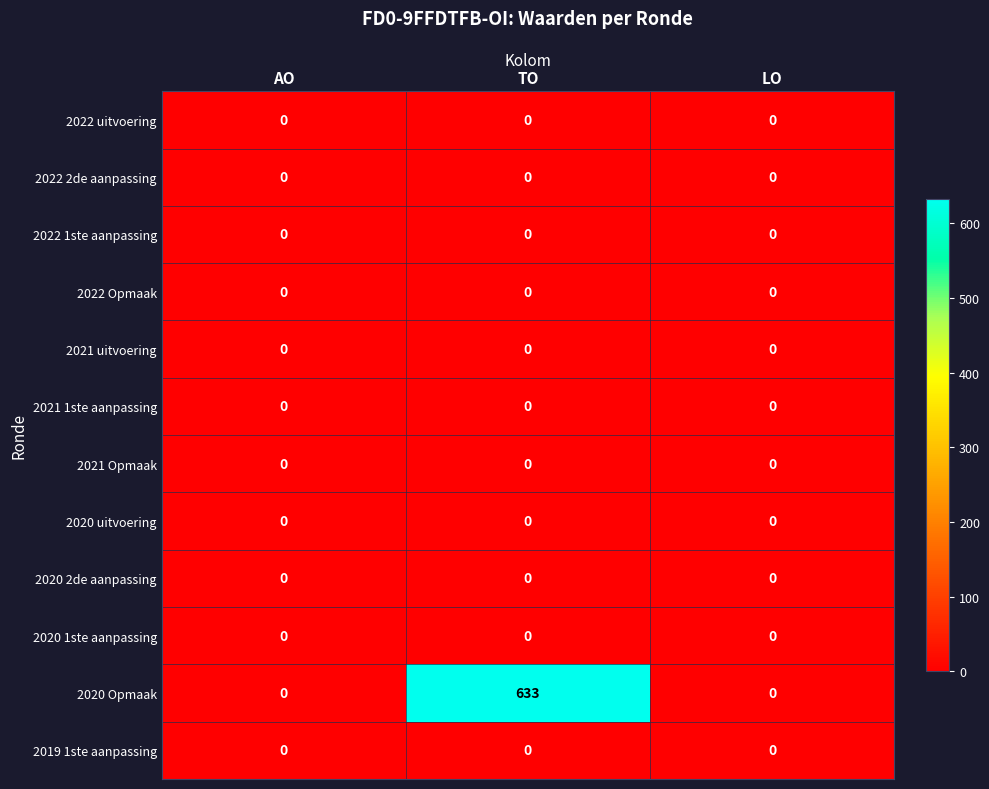

The value of 2021 uitvoering at AO is 0. True or false?

True